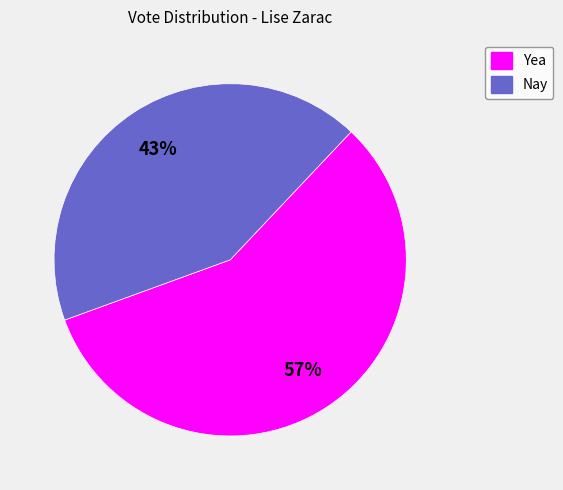

What is the majority slice?

Yea